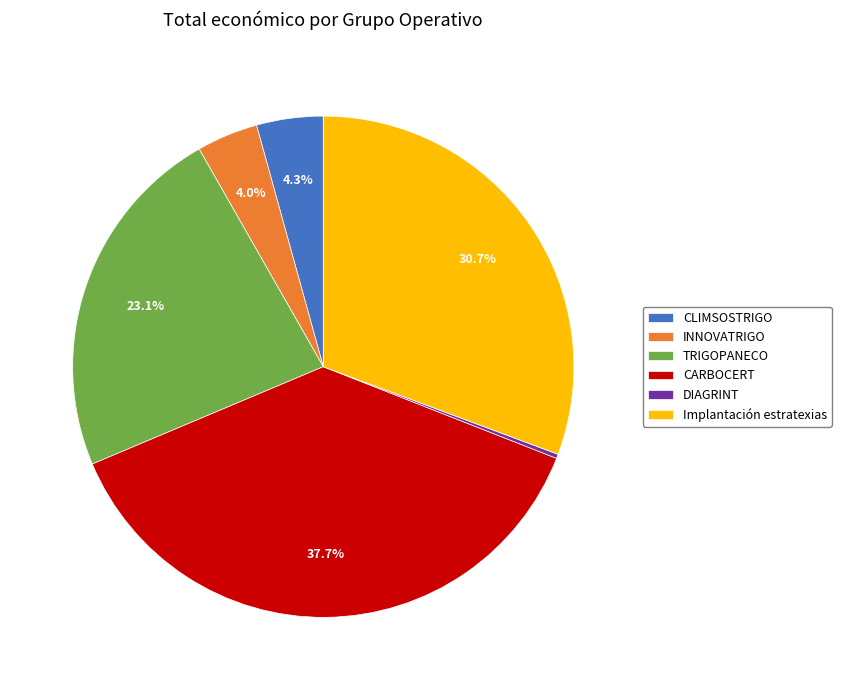

Does any single category account for the majority?

No